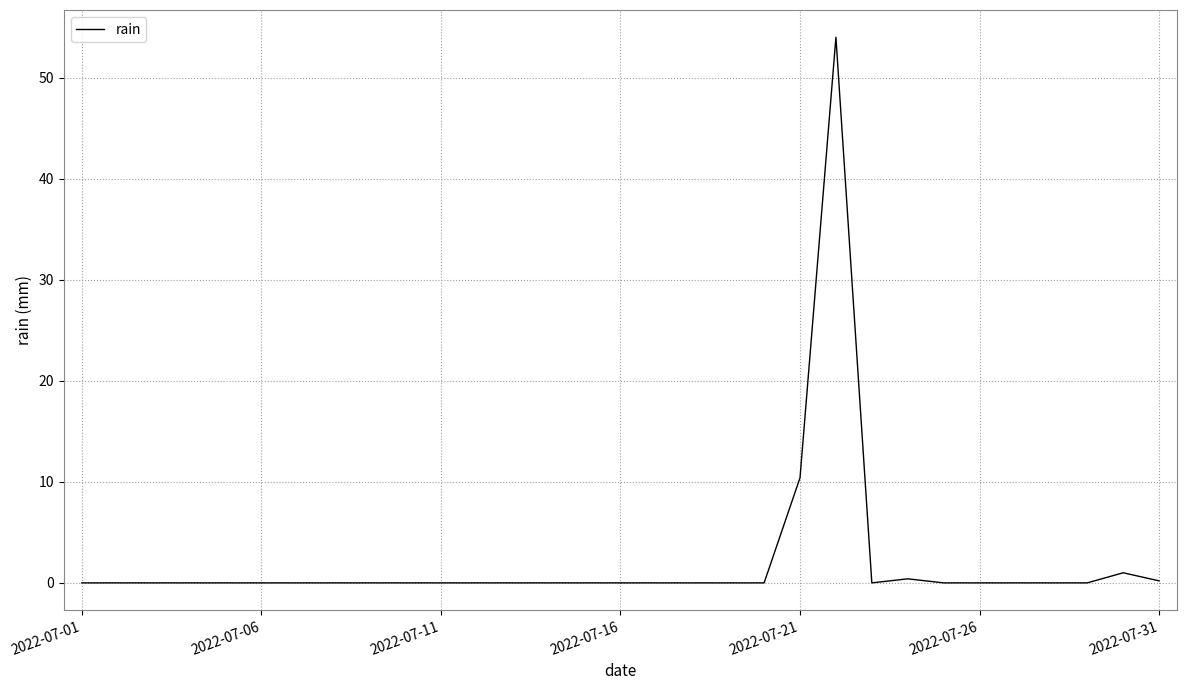

What is the maximum value shown in the chart?

54.0